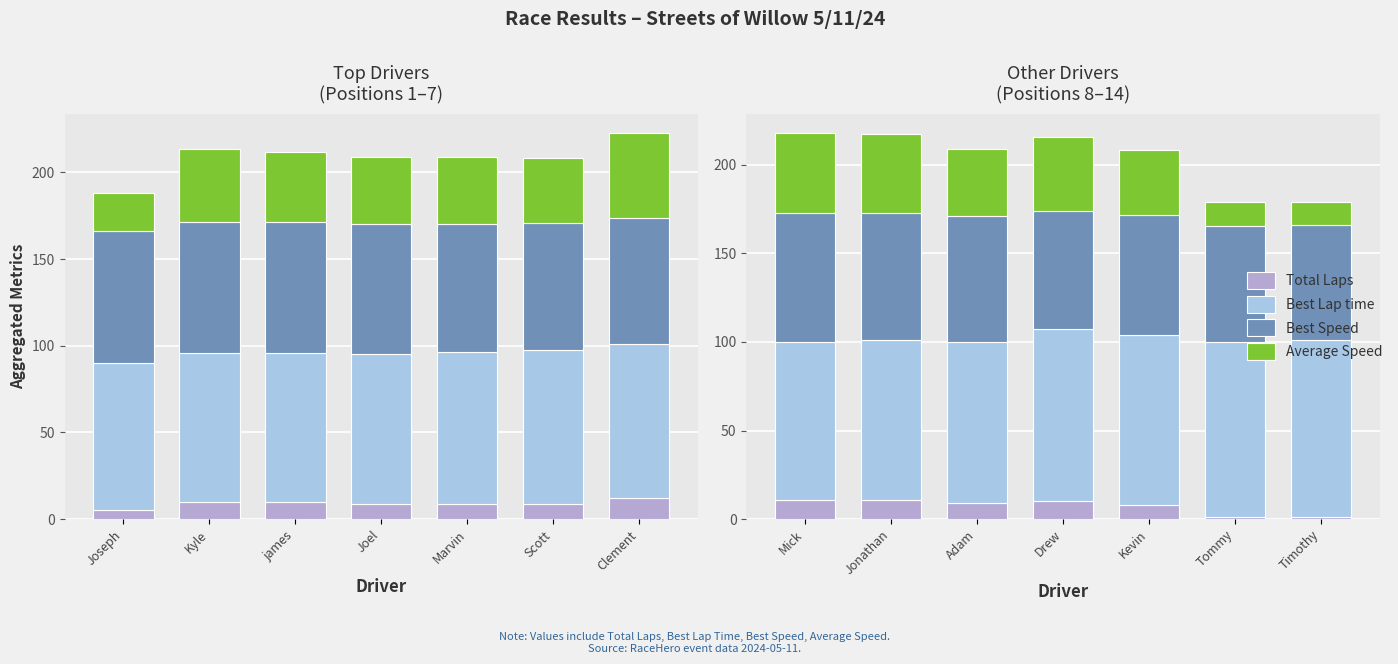

Rank the series by their average value, from lowest to highest.

Total Laps, Average Speed, Best Speed, Best Lap time